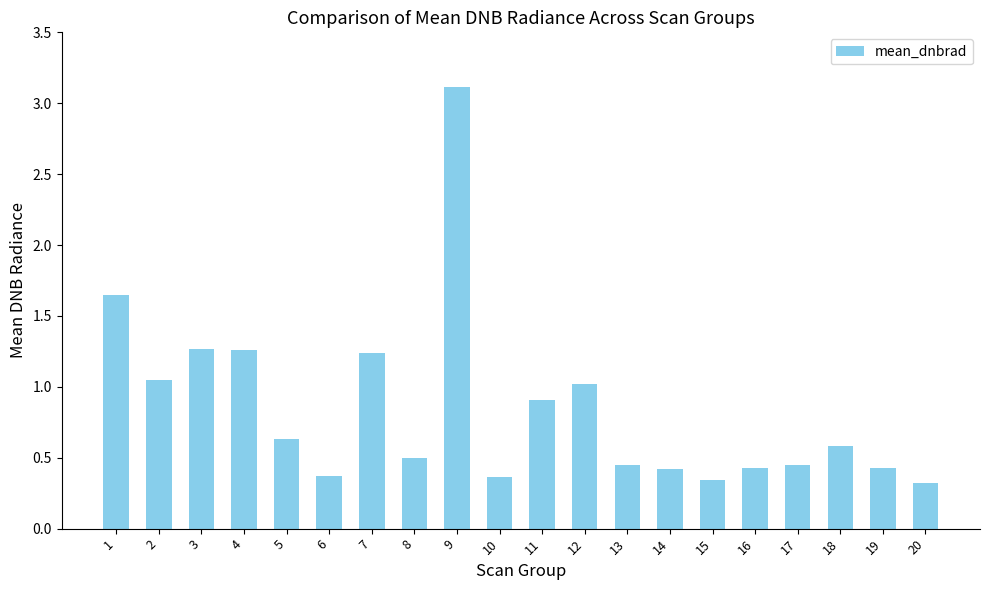

Which has a higher value, 12 or 17?

12